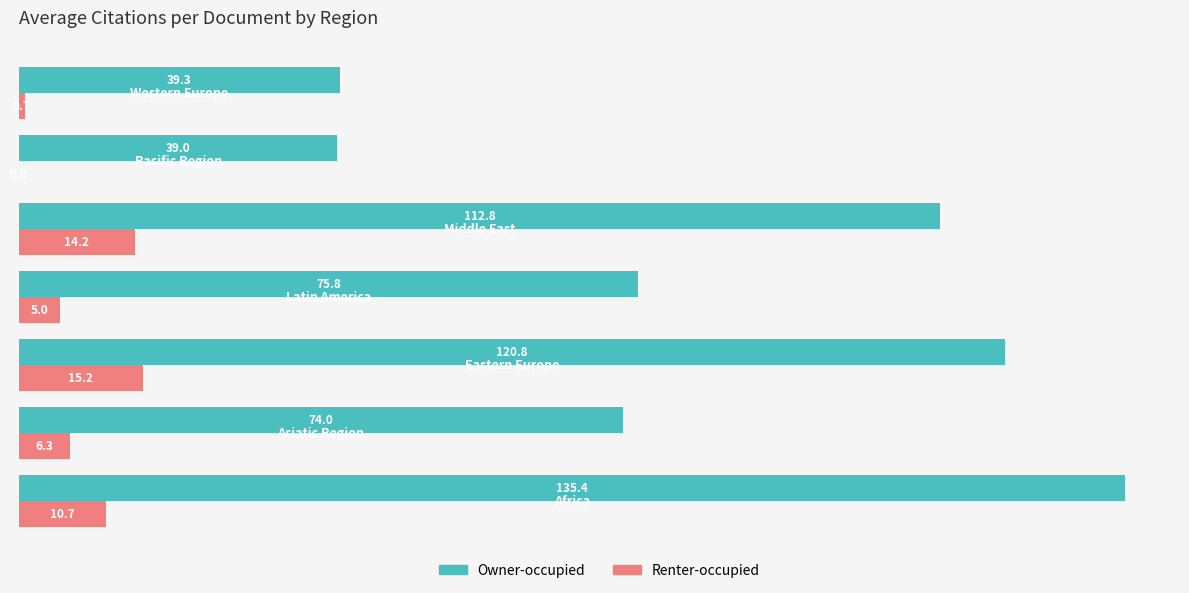

Which series has the largest total across all categories?

Owner-occupied